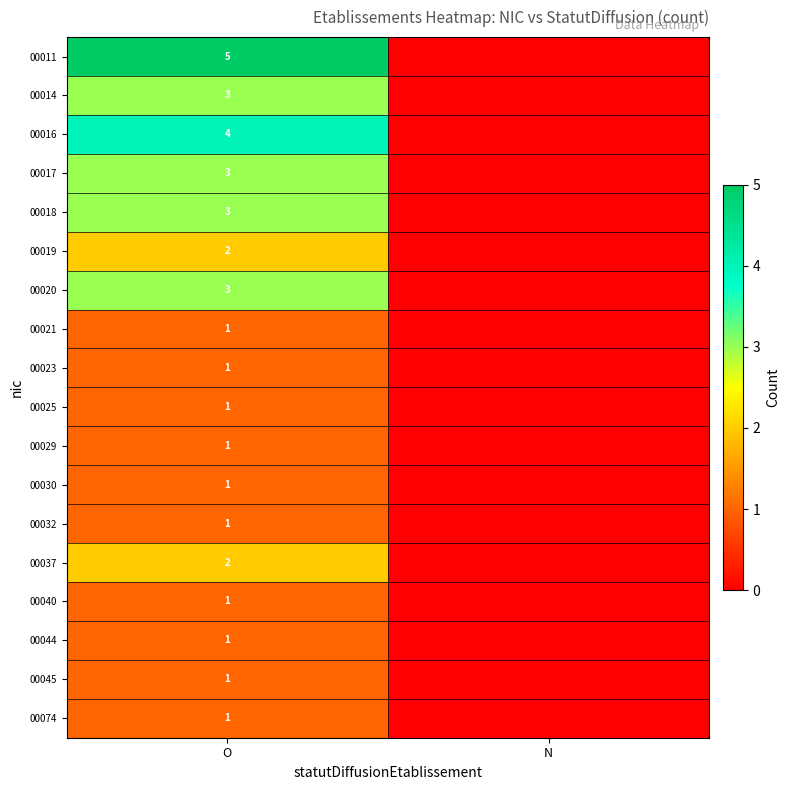

What is the spread (max minus min) of values at O?

4